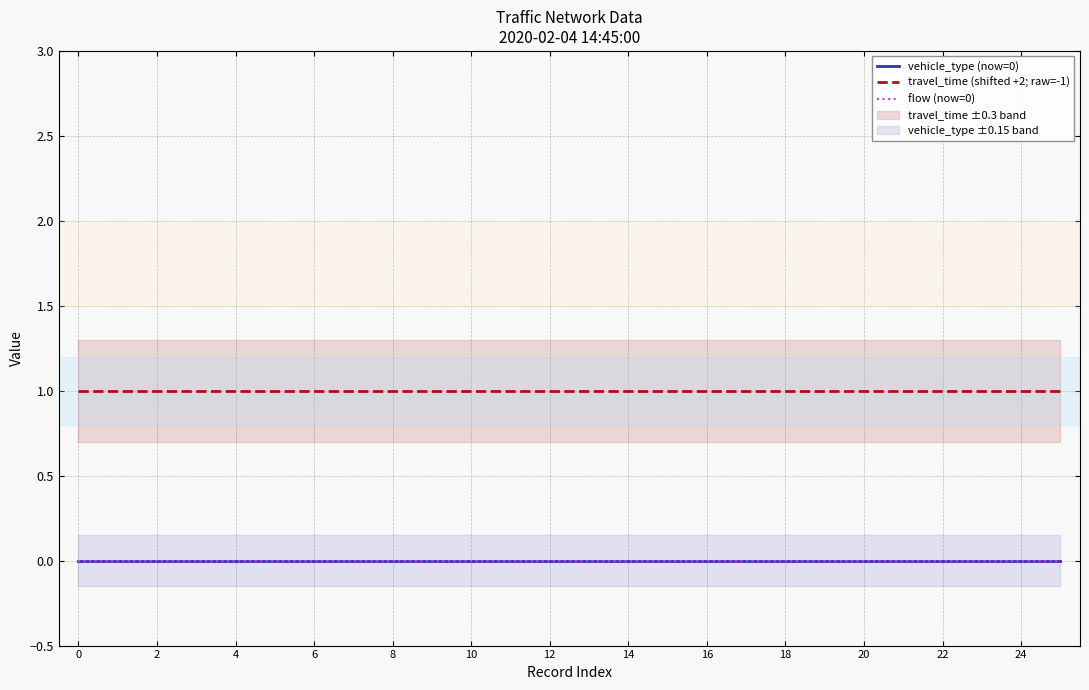

The value of travel_time (shifted +2; raw=-1) at 10 is 1. True or false?

False